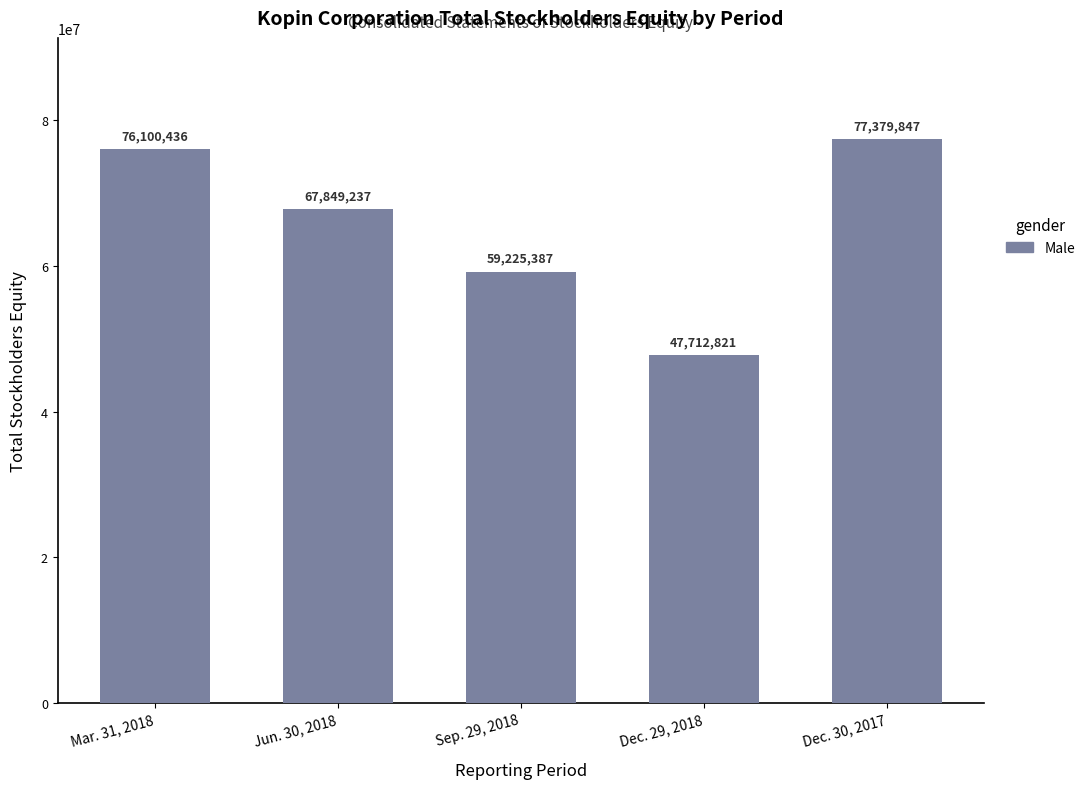

List the labels in order of value, largest first.

Dec. 30, 2017, Mar. 31, 2018, Jun. 30, 2018, Sep. 29, 2018, Dec. 29, 2018